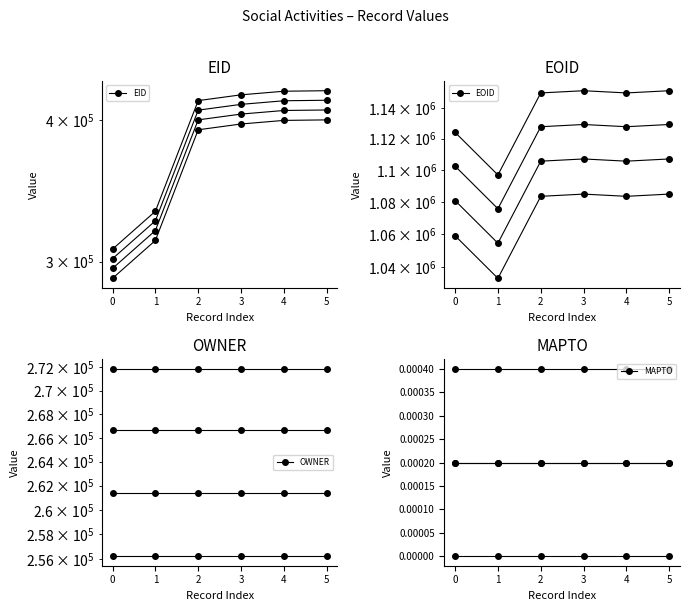

Count the number of categories in the chart.

6